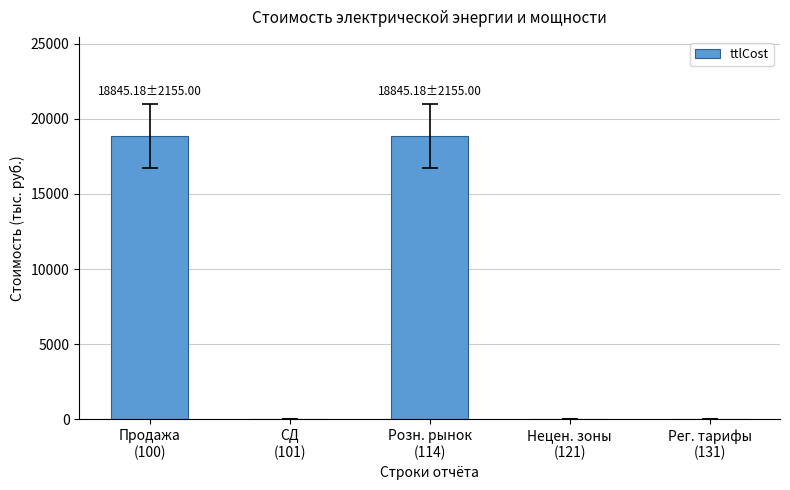

What is the change in value from Продажа
(100) to Рег. тарифы
(131)?

-18845.2